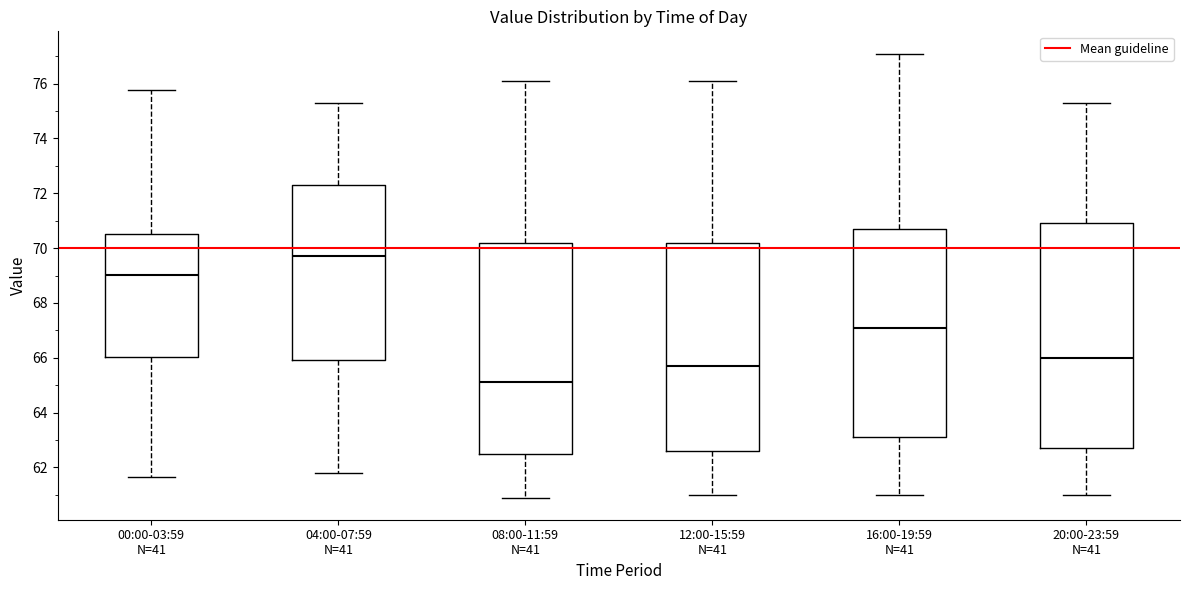

Reading left to right, read every box against the y-axis: the position of its median line, the range the box covers, and the ends of its whiskers. The values are not printed on the chart, so give them approximately, as read against the axis.

00:00-03:59 N=41: median 69.0, box 66.0 to 70.6, whiskers 61.6 to 75.8
04:00-07:59 N=41: median 69.8, box 66.0 to 72.4, whiskers 61.8 to 75.4
08:00-11:59 N=41: median 65.2, box 62.6 to 70.2, whiskers 61.0 to 76.2
12:00-15:59 N=41: median 65.8, box 62.6 to 70.2, whiskers 61.0 to 76.2
16:00-19:59 N=41: median 67.2, box 63.2 to 70.8, whiskers 61.0 to 77.2
20:00-23:59 N=41: median 66.0, box 62.8 to 71.0, whiskers 61.0 to 75.4